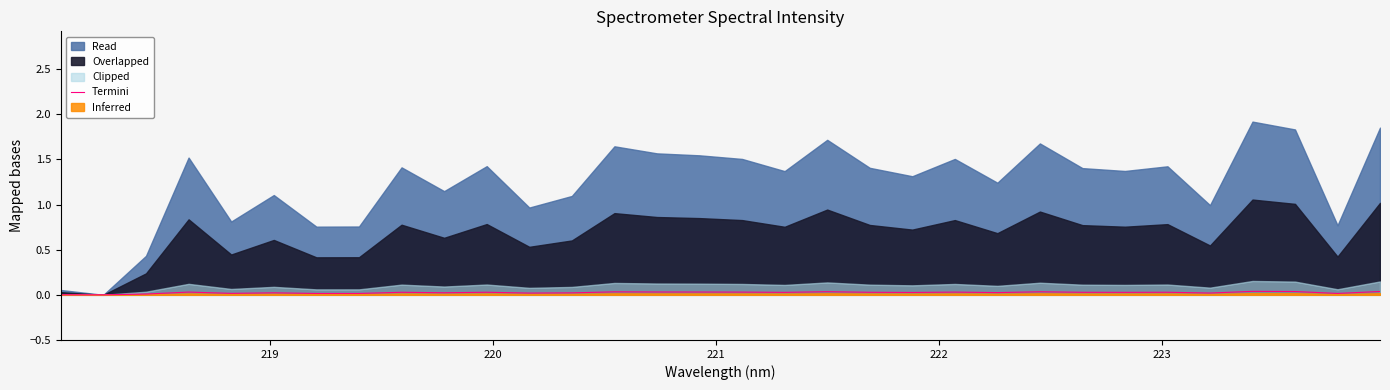

The value at 18 is 0.1. True or false?

False